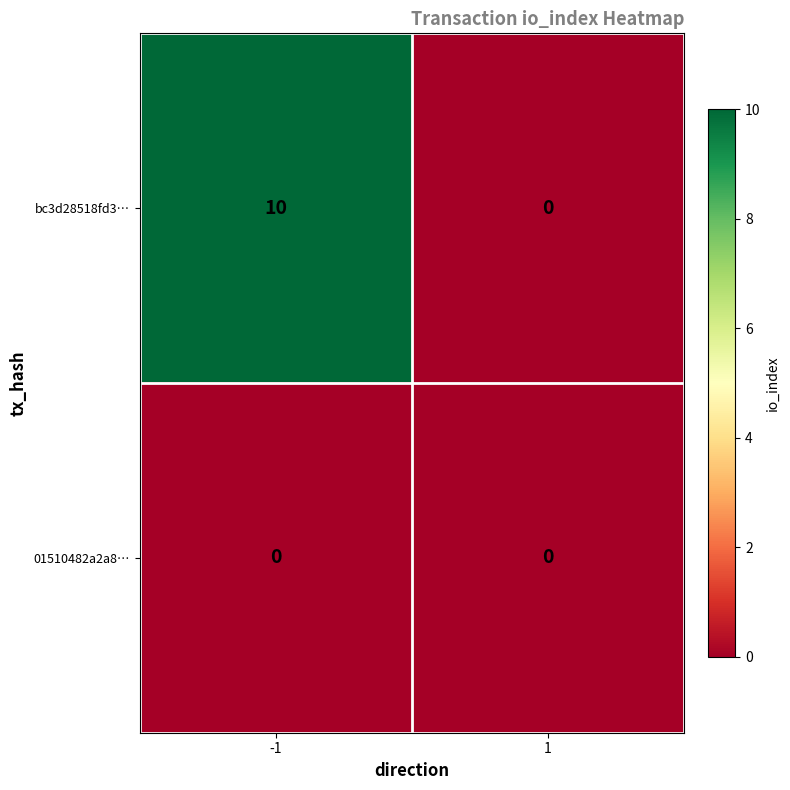

What is the highest value of the bc3d28518fd3… series?

10